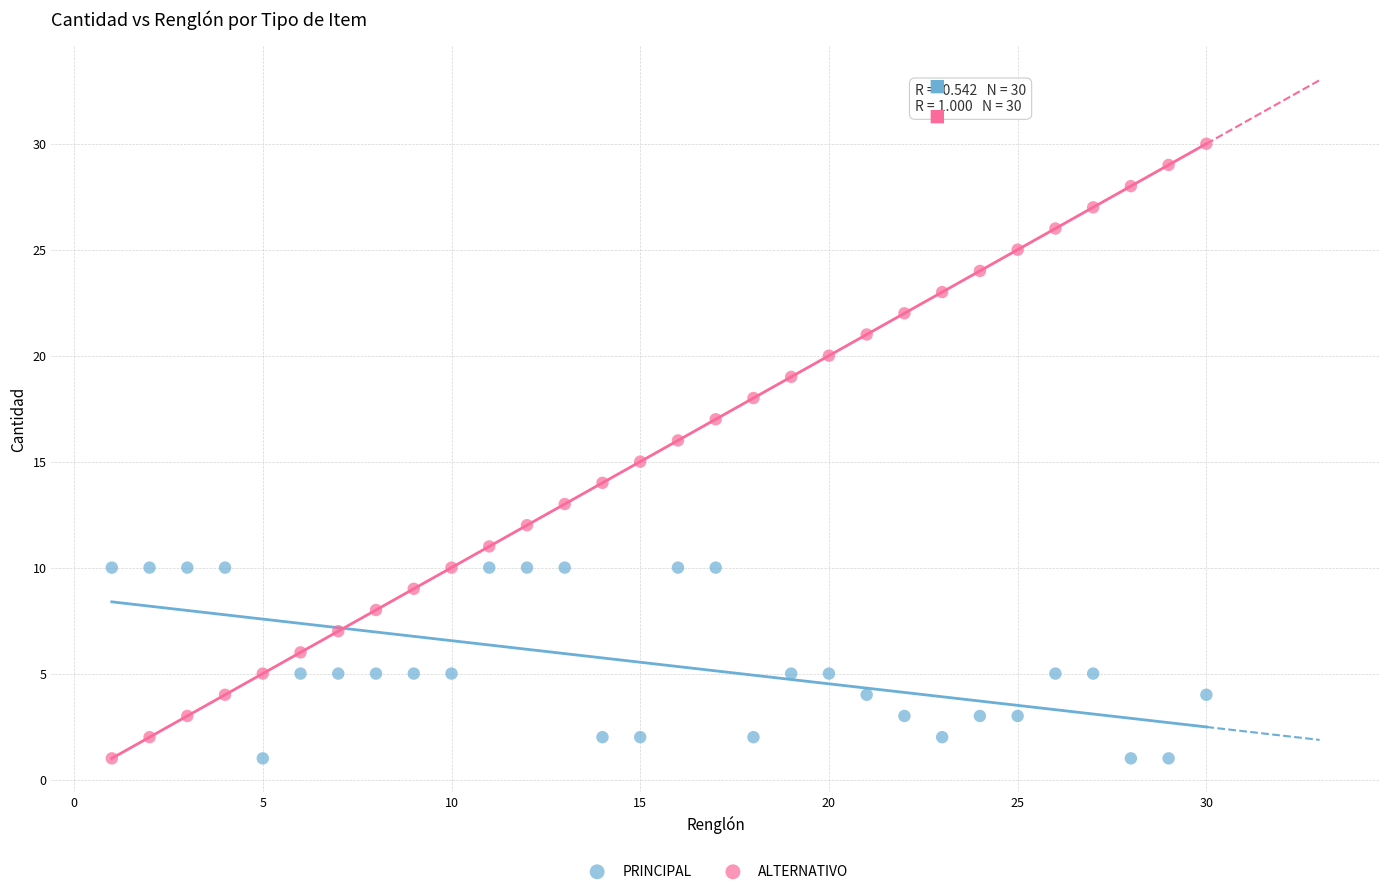

Across all data points, what is the range of X values (max minus min)?

29